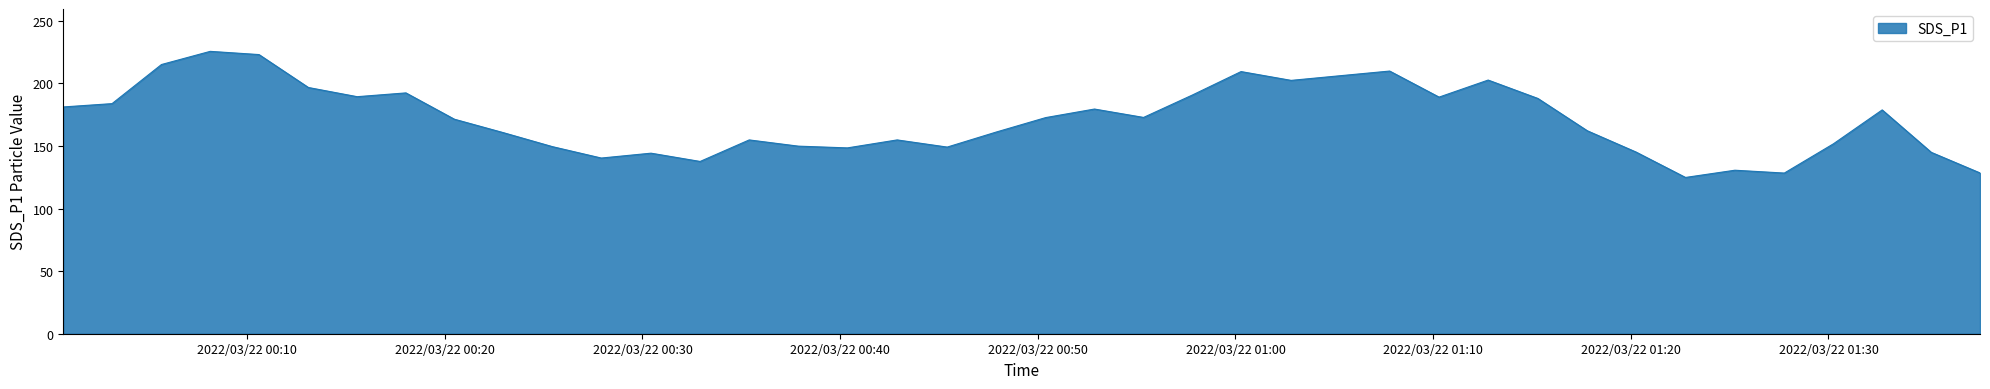

What is the smallest value displayed?

124.8